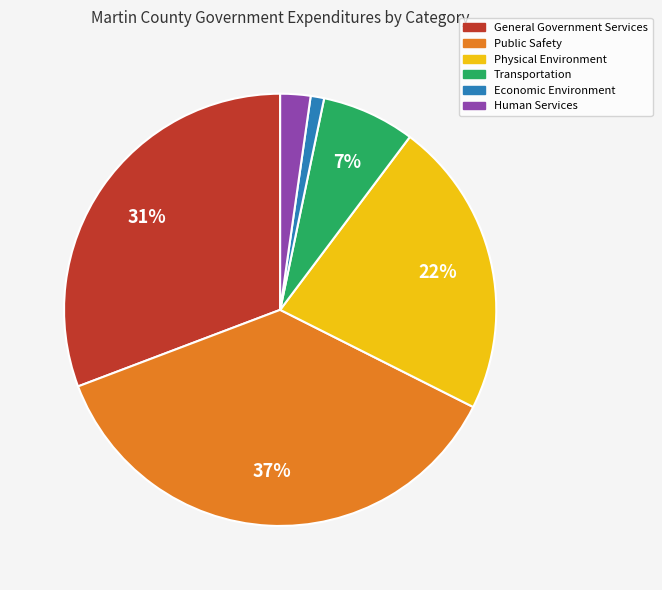

What is the largest slice in the pie chart?

Public Safety